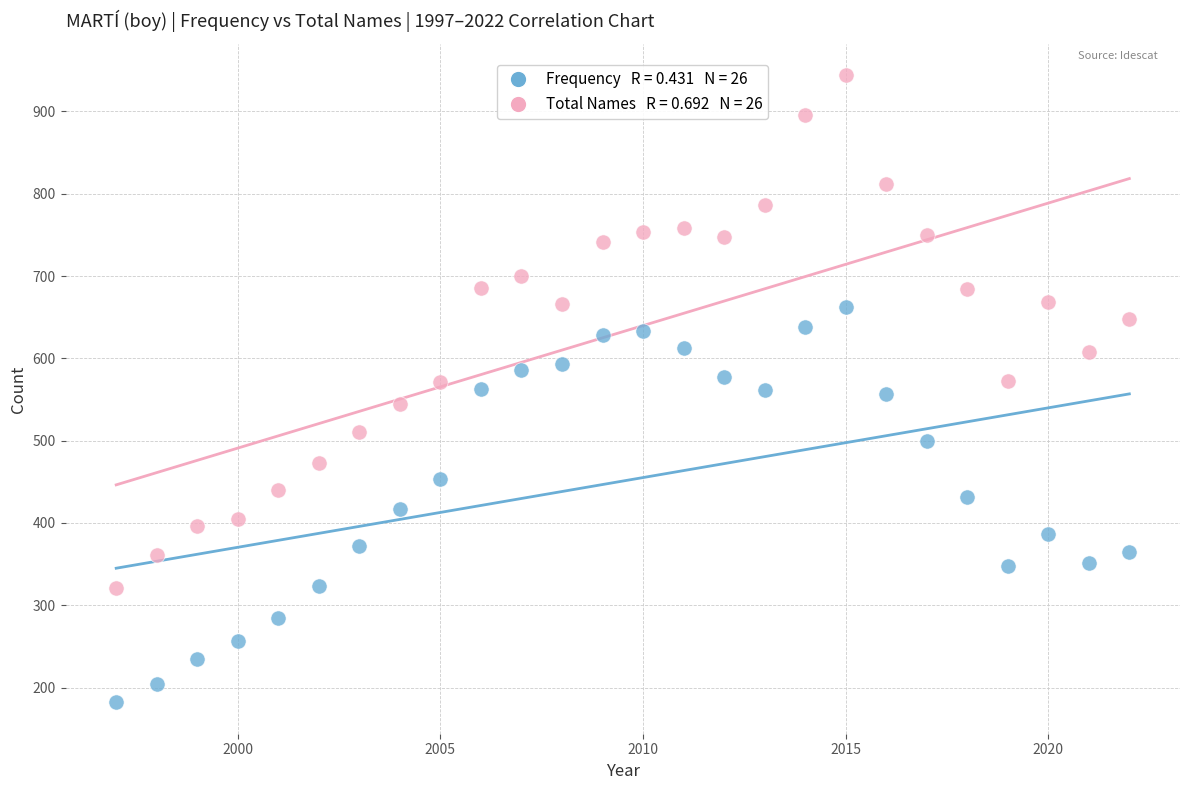

Across all data points, what is the range of X values (max minus min)?

25